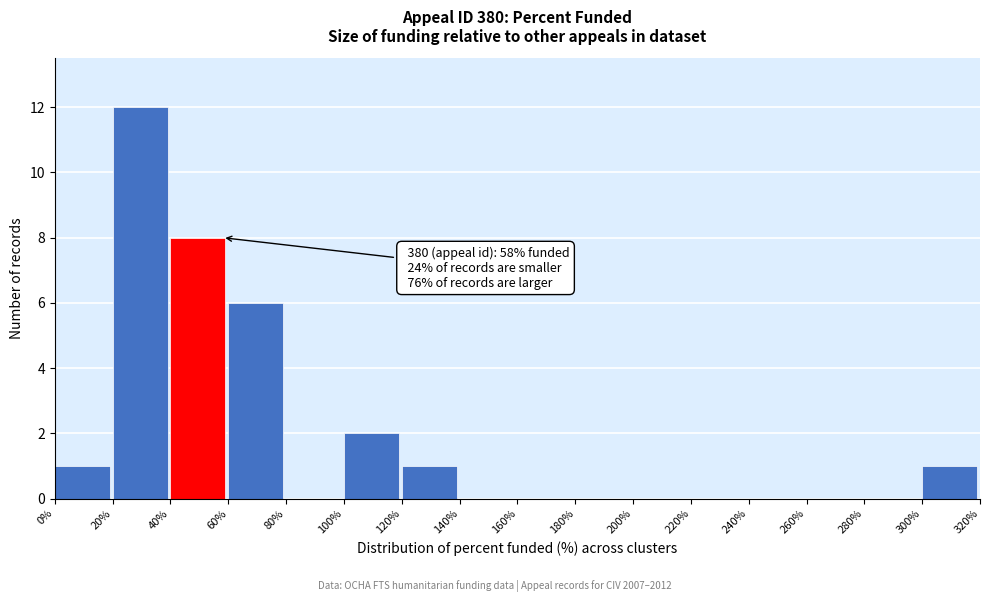

Over which range of the x-axis is the bar tallest?

20% to 40%